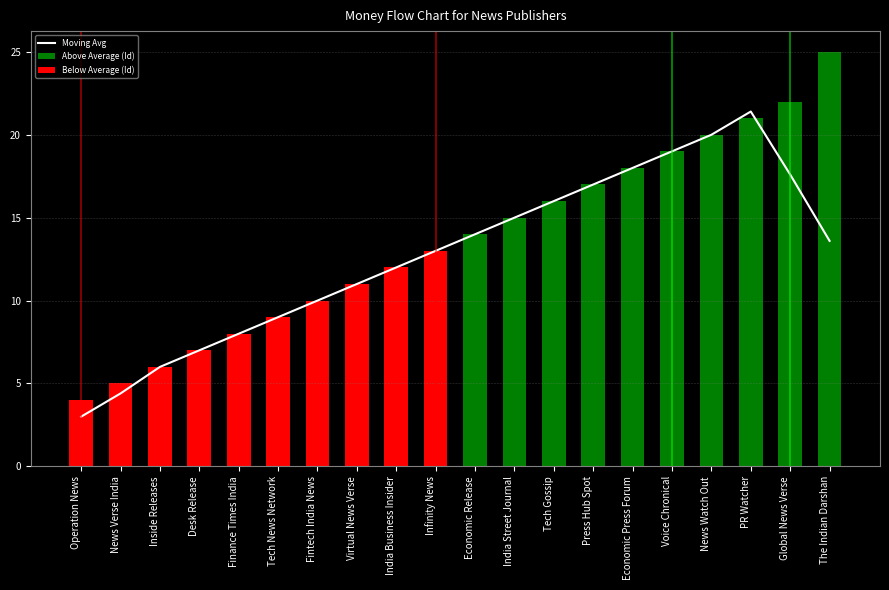

At which label does Moving Avg reach its peak?

PR Watcher